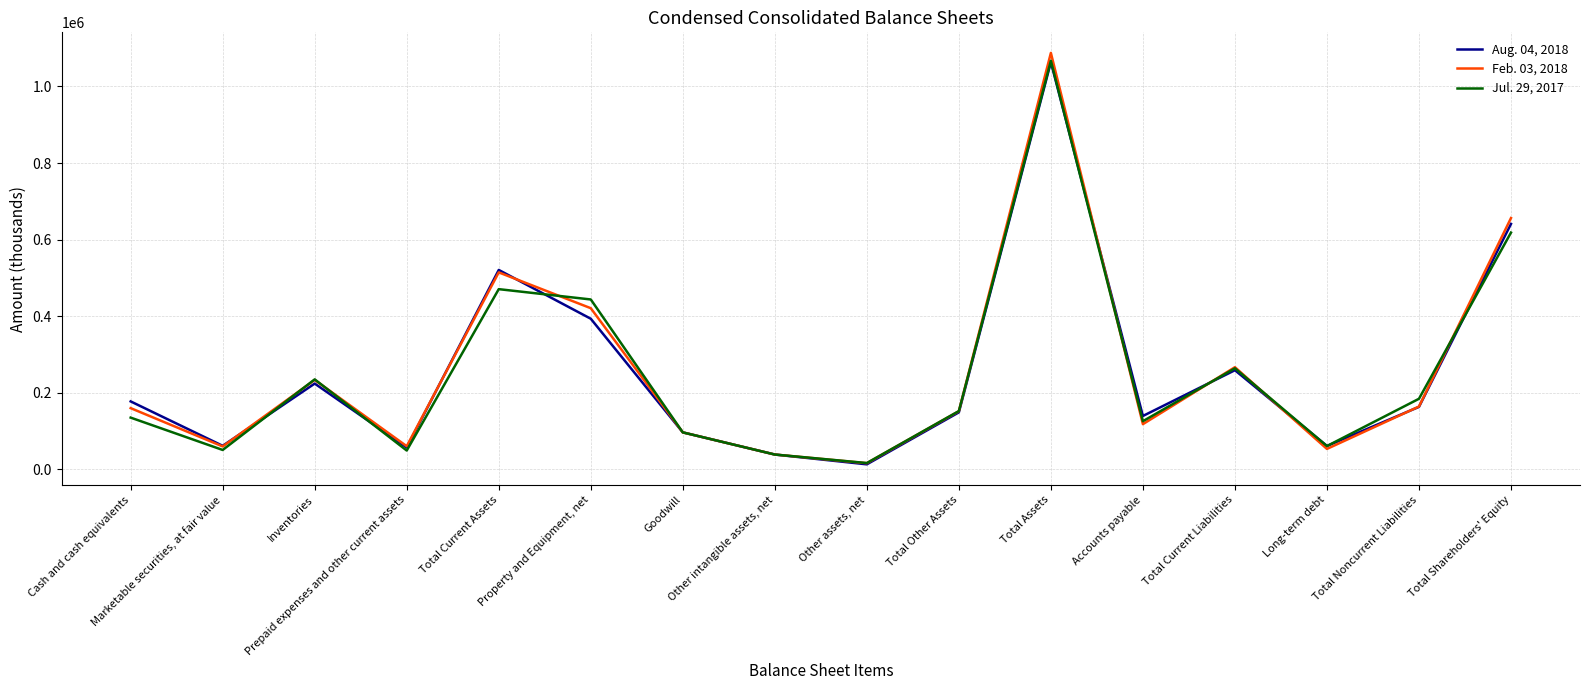

List the series in order of their peak value, lowest first.

Aug. 04, 2018, Jul. 29, 2017, Feb. 03, 2018